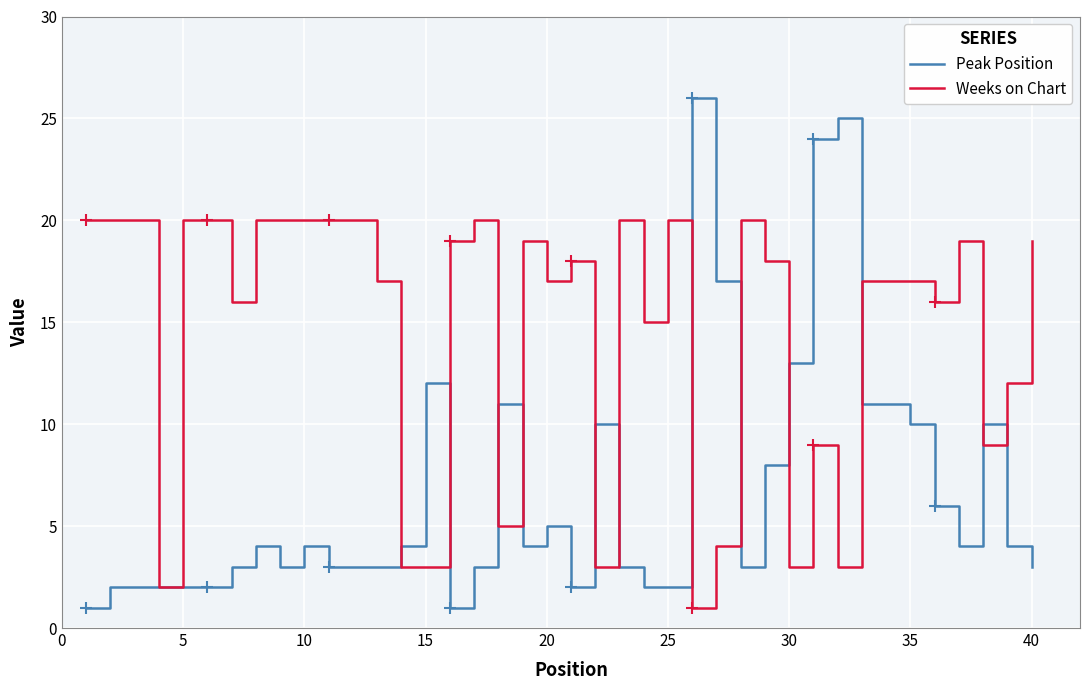

What is the greatest value displayed?

26